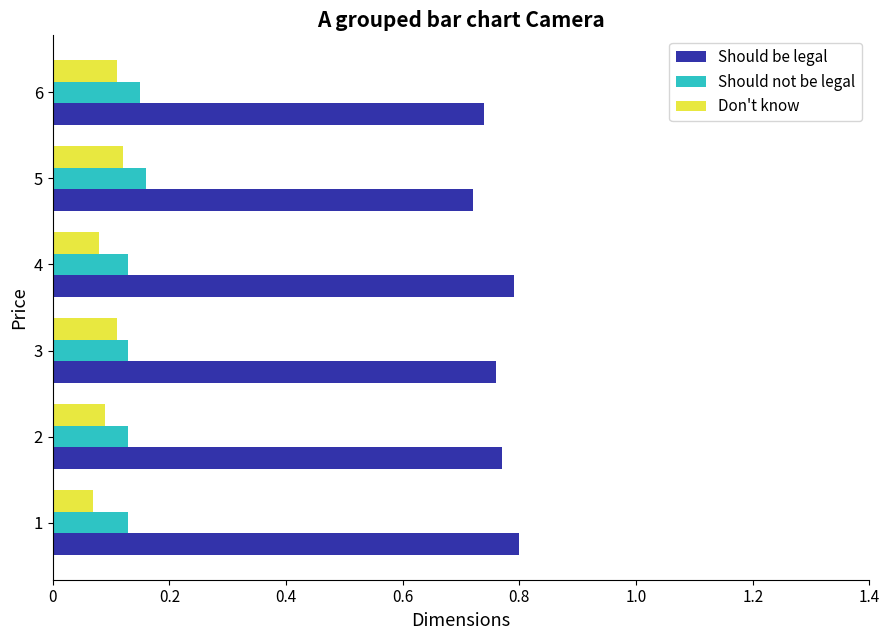

Count the Should not be legal values in the range 0 to 1.

6